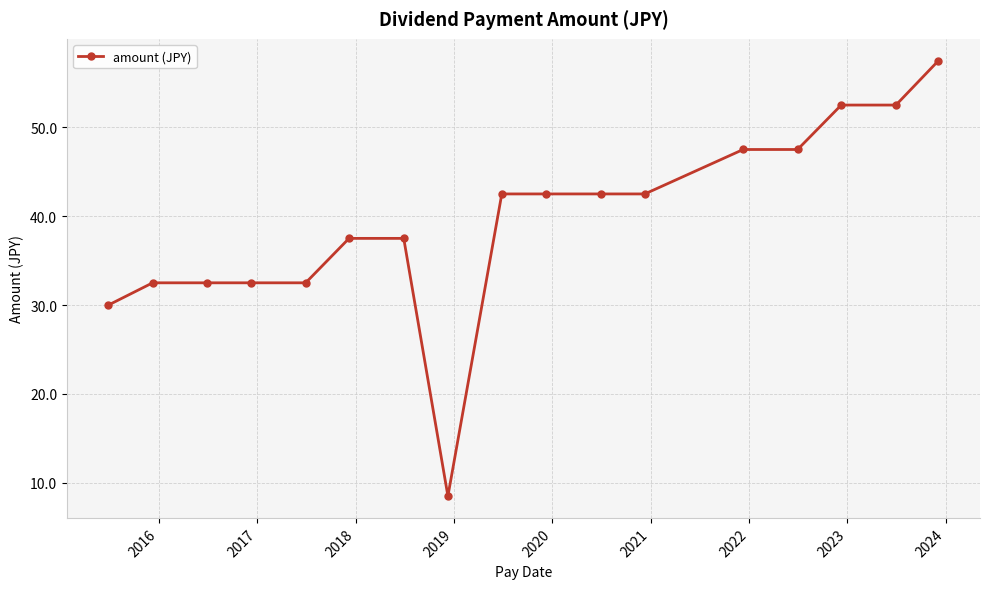

Reading left to right, transcribe all the data shown in this chart.

30.0	32.5	32.5	32.5	32.5	37.5	37.5	8.5	42.5	42.5	42.5	42.5	47.5	47.5	52.5	52.5	57.5